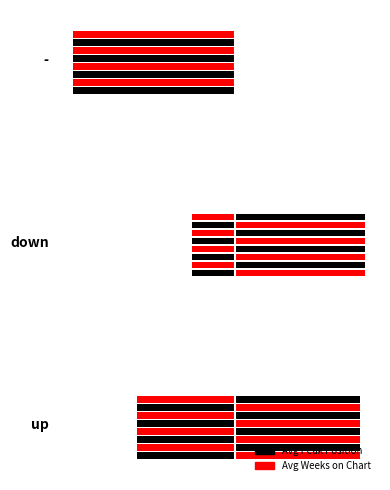

Are the bars horizontal?

Yes